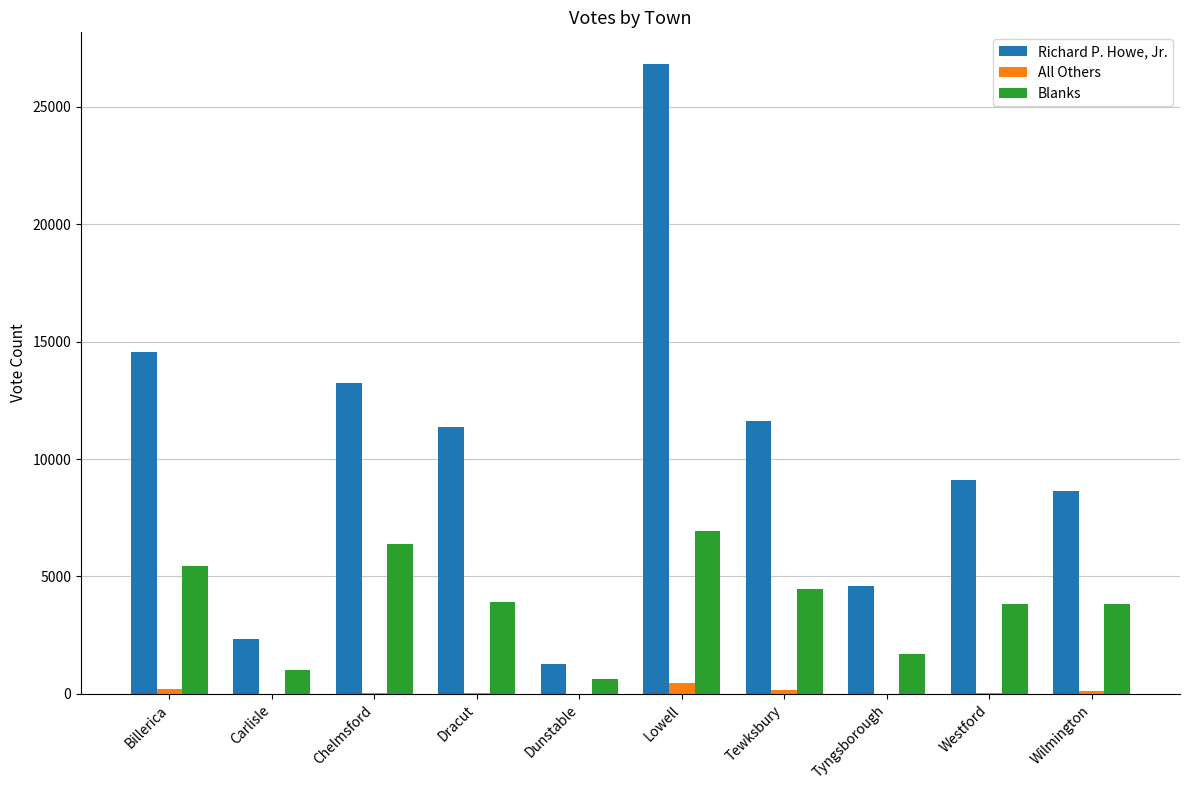

Read the Blanks value at Westford.

3836